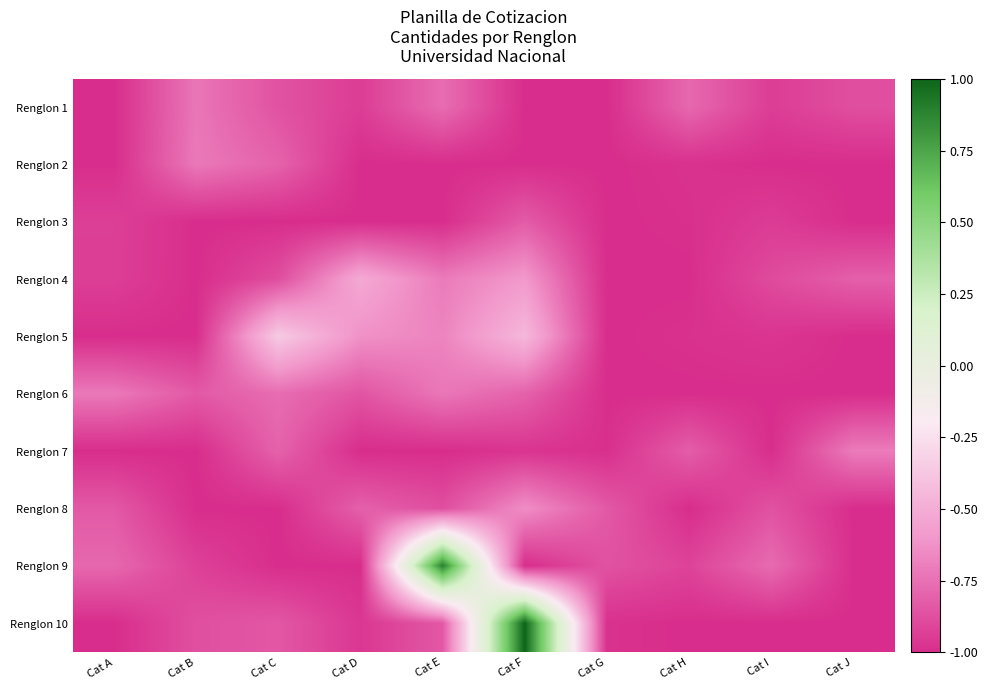

At which category does the chart reach its peak across all series?

Cat F